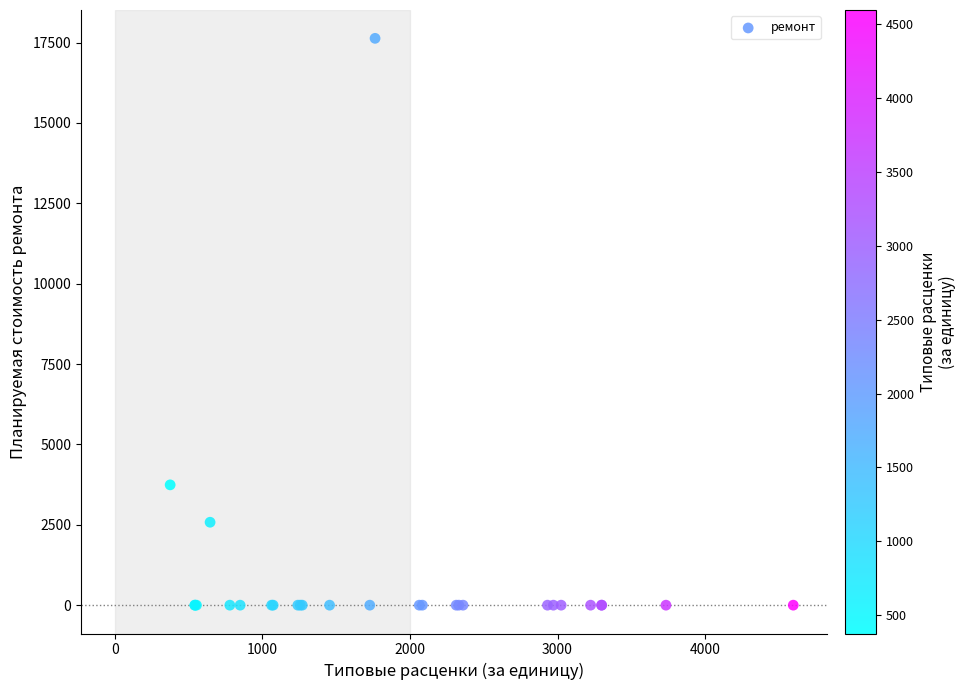

What Y value in the scatter plot is closest to 8816?

3742.2